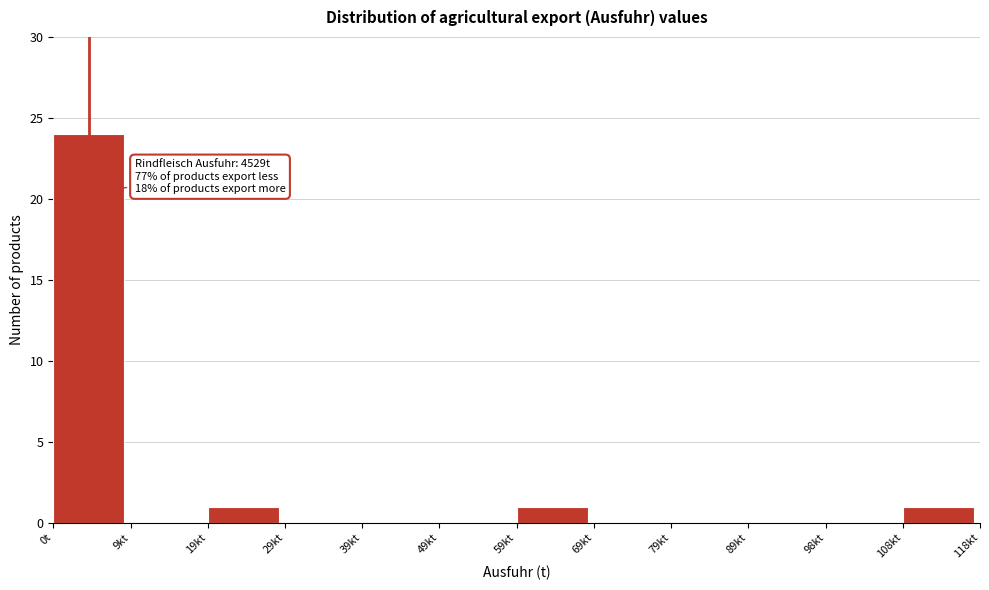

Reading left to right, extract all data points from this chart.

0t=24	9kt=0	19kt=1	29kt=0	39kt=0	49kt=0	59kt=1	69kt=0	79kt=0	89kt=0	98kt=0	108kt=1